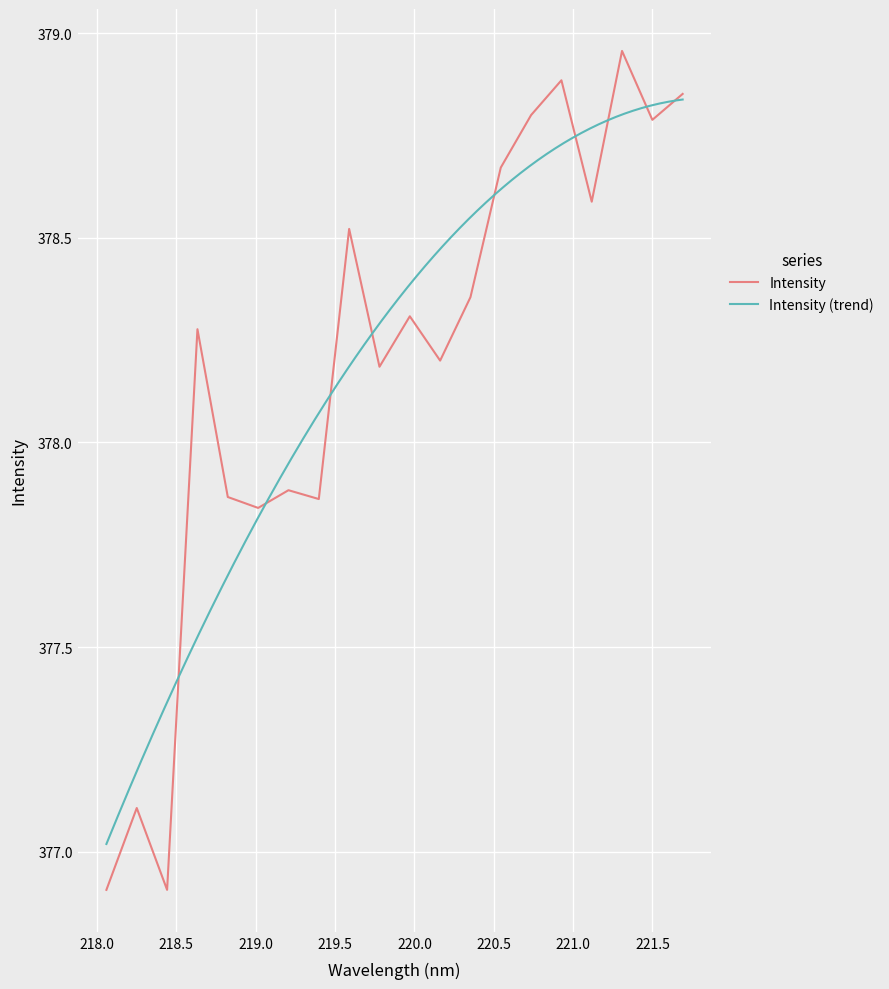

At which category does the data reach its first local peak?

218.2508